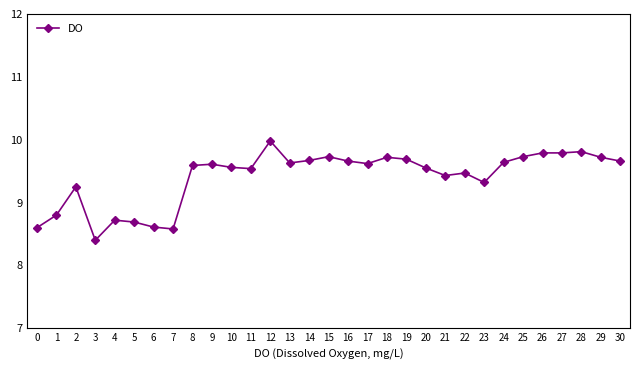

What is the average value?

9.4